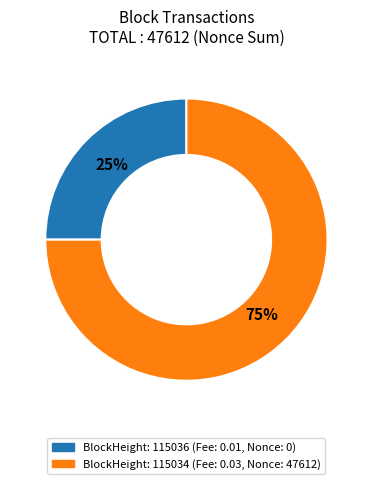

Is there any slice that represents more than half of the pie?

Yes